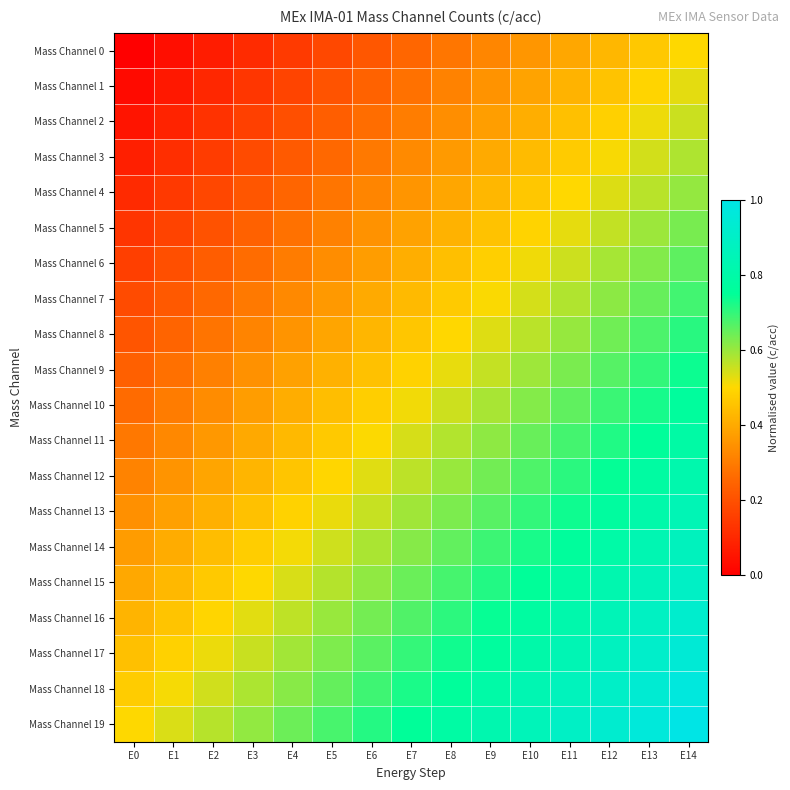

Rank the series by their maximum value, from highest to lowest.

Mass Channel 19, Mass Channel 18, Mass Channel 17, Mass Channel 16, Mass Channel 15, Mass Channel 14, Mass Channel 13, Mass Channel 12, Mass Channel 11, Mass Channel 10, Mass Channel 9, Mass Channel 8, Mass Channel 7, Mass Channel 6, Mass Channel 5, Mass Channel 4, Mass Channel 3, Mass Channel 2, Mass Channel 1, Mass Channel 0